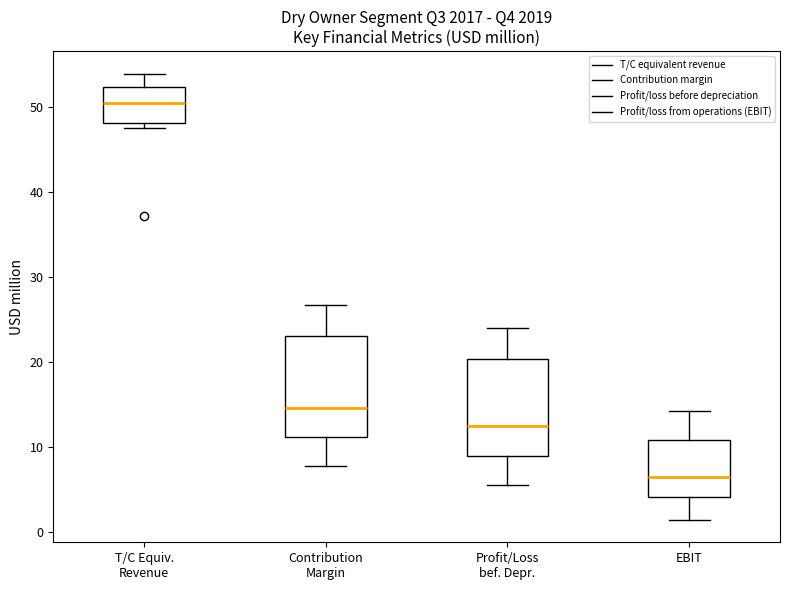

Where does the median line of the box for T/C Equiv. Revenue sit on the y-axis? The values are not printed on the chart, so give them approximately, as read against the axis.

50